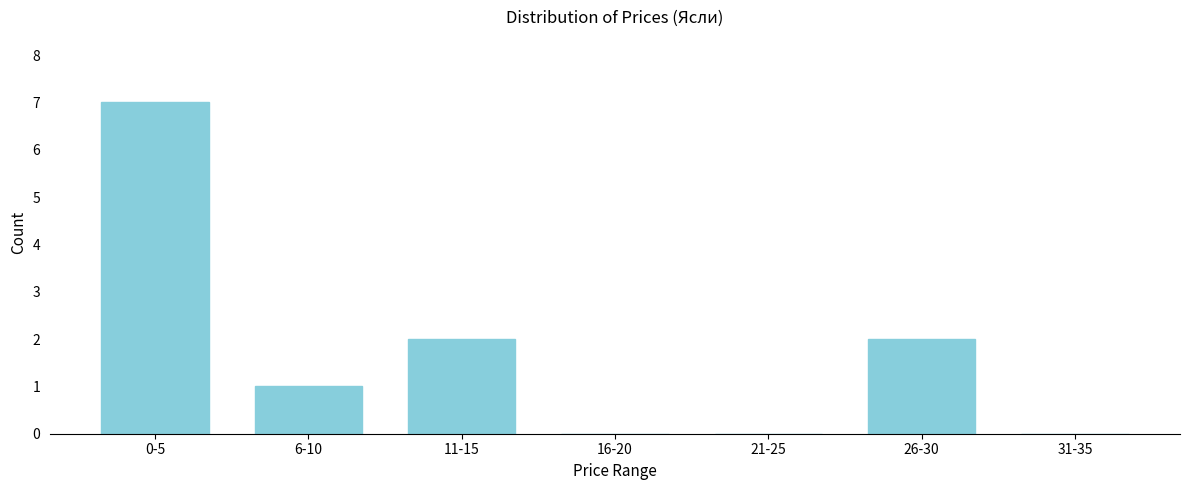

Reading right to left, what are all the values shown in this chart?

31-35=0	26-30=2	21-25=0	16-20=0	11-15=2	6-10=1	0-5=7